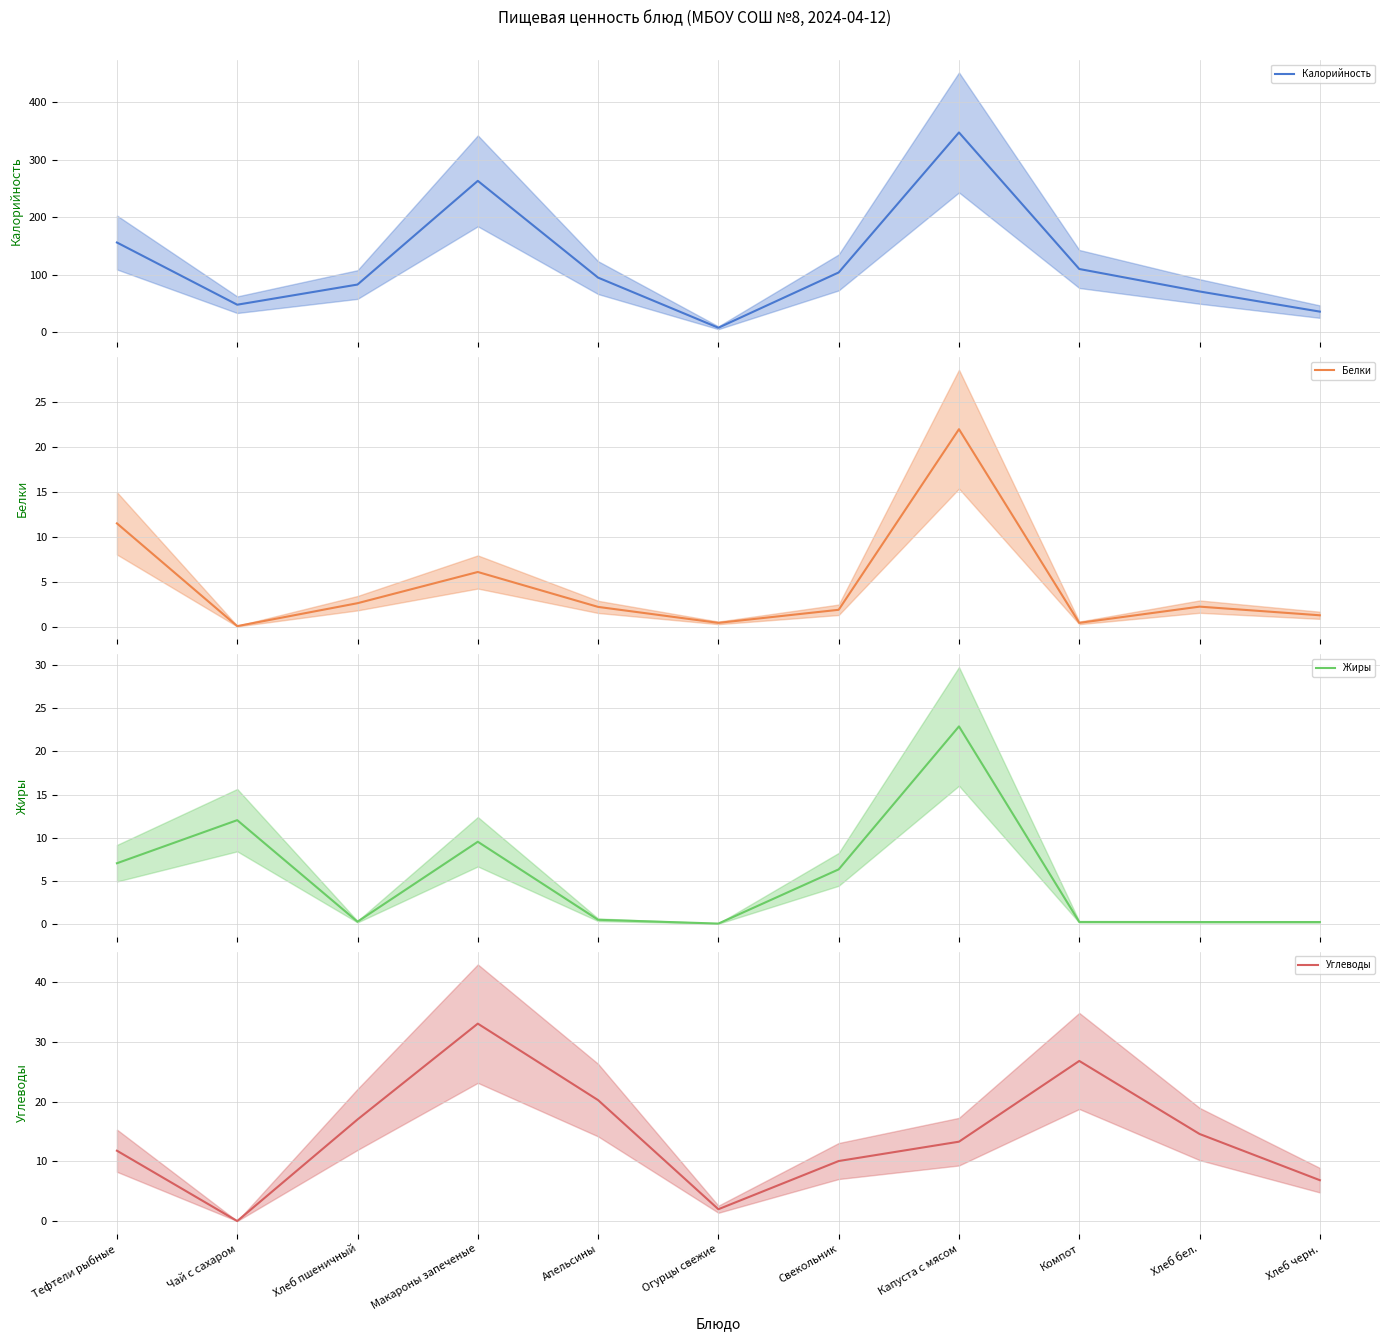

How many interior local valleys does the Жиры series have?

2